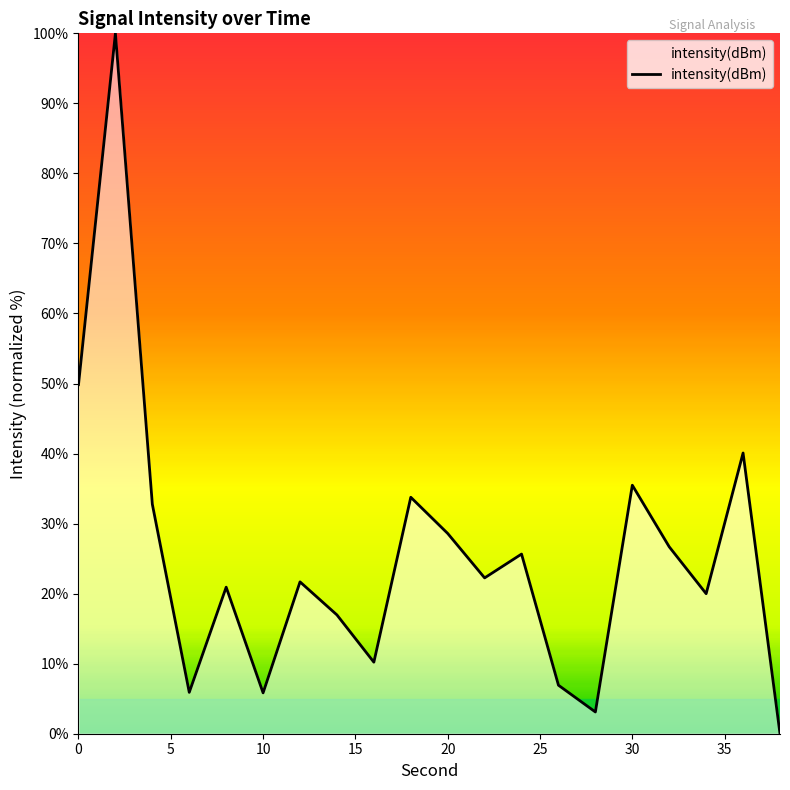

What is the greatest value displayed?

100.0